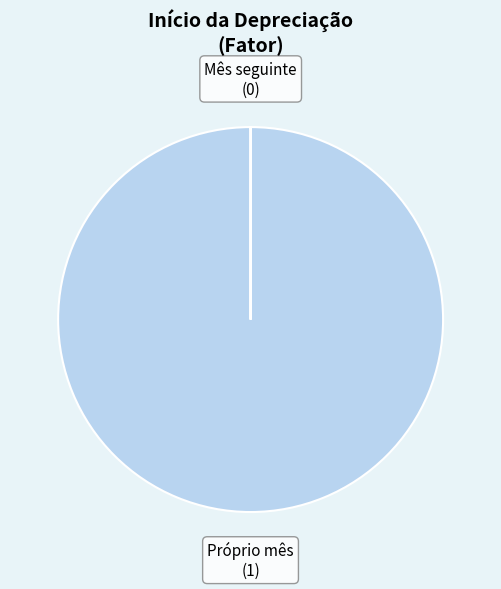

The Próprio mês slice represents 100% of the pie. True or false?

True